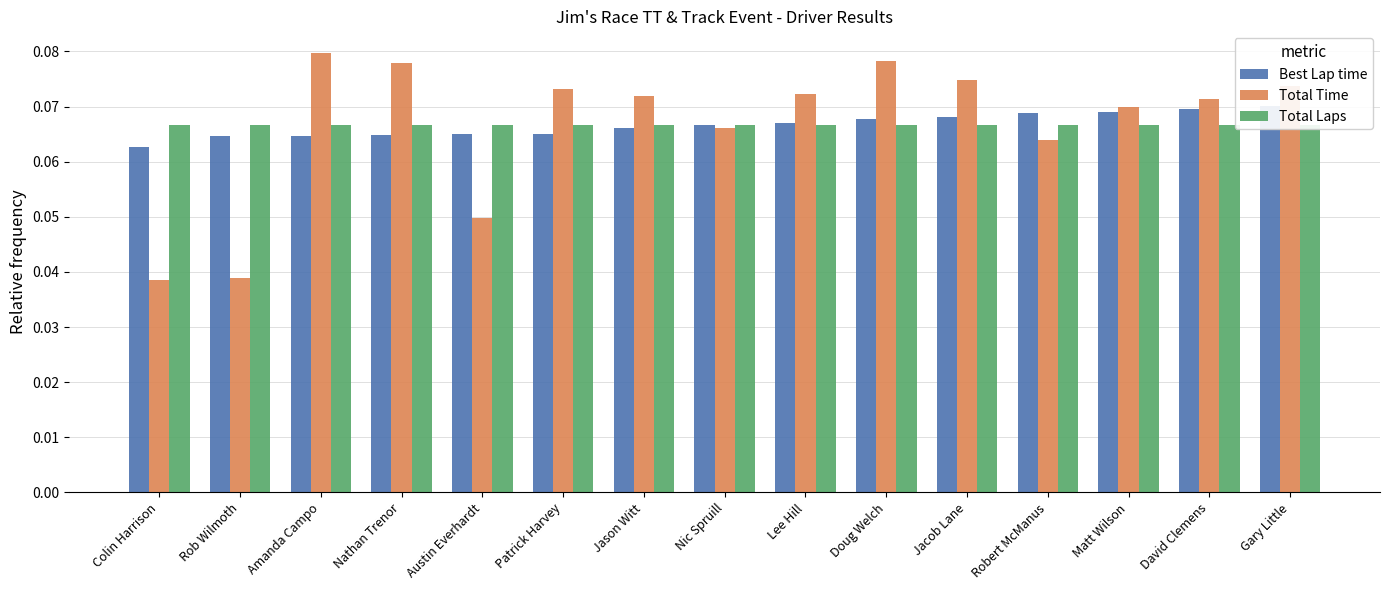

Which series has the widest spread of values?

Total Time